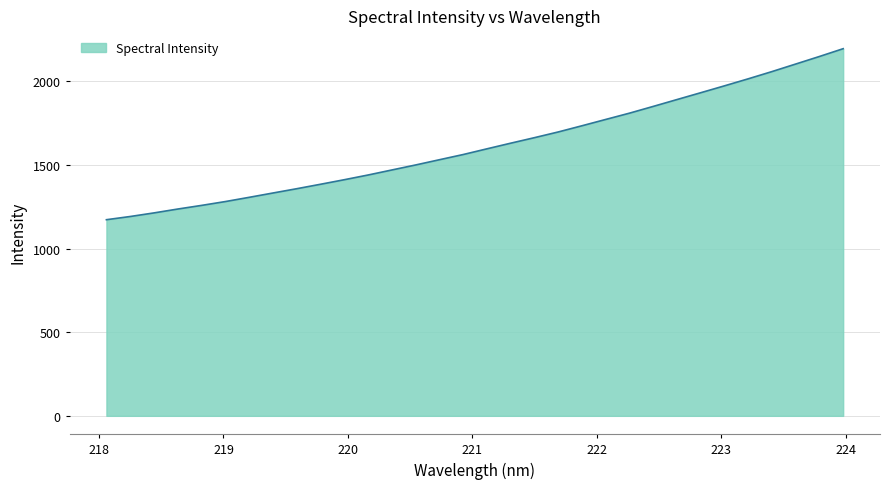

What is the greatest value displayed?

2194.8